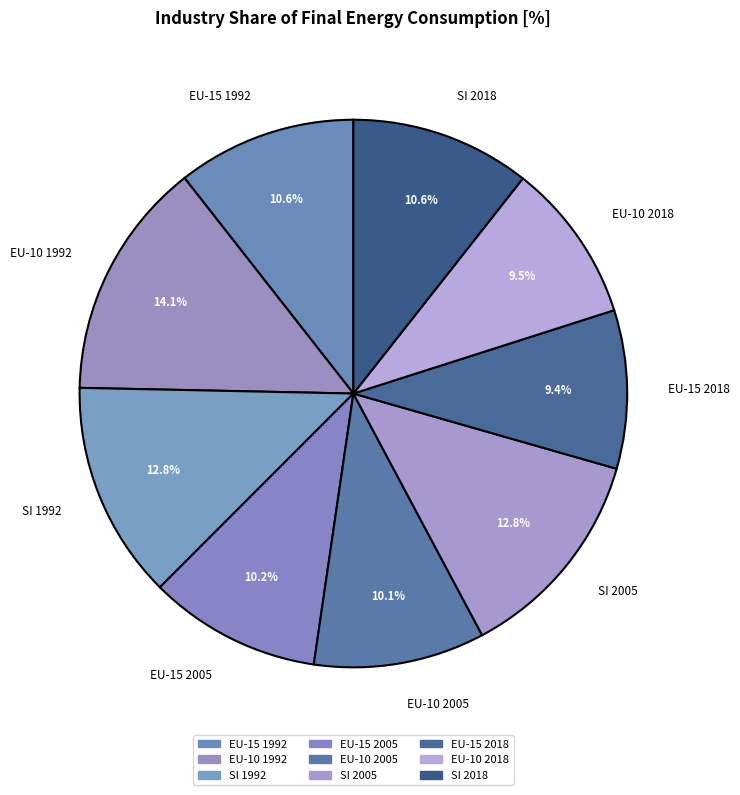

Combined, what portion of the pie is EU-10 1992 and SI 2005?

26.9%